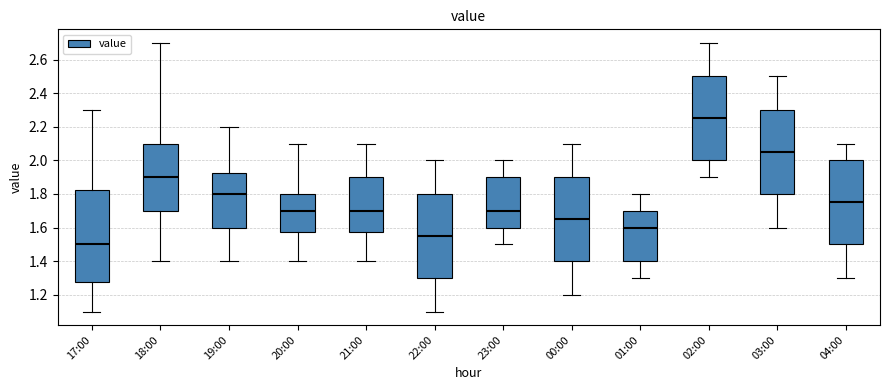

Which box's median line is the highest?

02:00